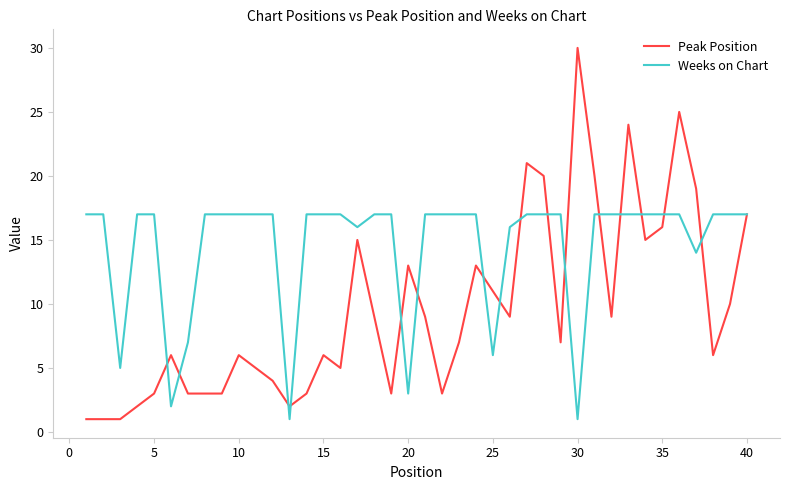

Reading right to left, what are all the values shown in this chart?

Peak Position: 17	10	6	19	25	16	15	24	9	20	30	7	20	21	9	11	13	7	3	9	13	3	9	15	5	6	3	2	4	5	6	3	3	3	6	3	2	1	1	1
Weeks on Chart: 17	17	17	14	17	17	17	17	17	17	1	17	17	17	16	6	17	17	17	17	3	17	17	16	17	17	17	1	17	17	17	17	17	7	2	17	17	5	17	17